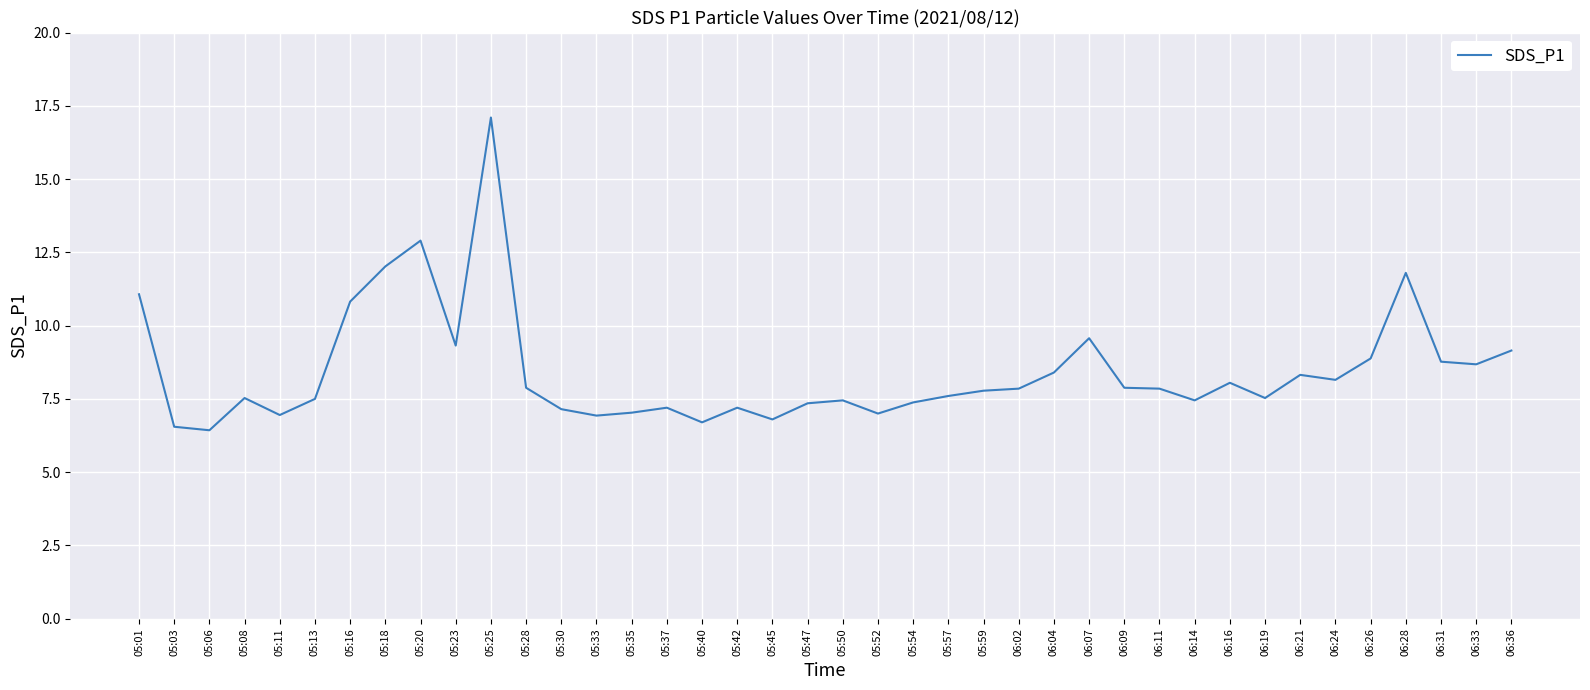

The value at 05:06 is 8.6. True or false?

False